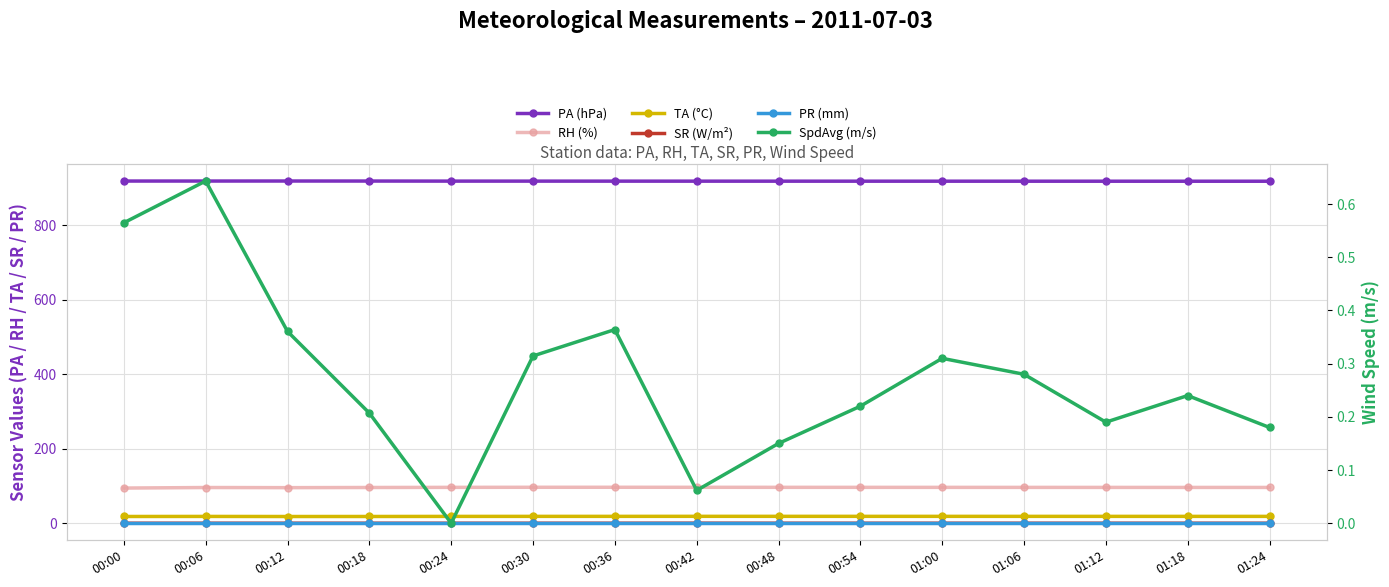

Reading left to right, transcribe all the data shown in this chart.

PA (hPa): 918.2	918.3	918.3	918.2	918.1	918.0	918.0	917.9	917.9	917.9	917.9	917.8	917.8	917.8	917.7
RH (%): 94.3	95.8	95.5	95.9	96.2	96.4	96.5	96.4	96.3	96.2	96.2	96.2	96.1	96.0	96.0
TA (°C): 18.1	18.2	18.0	18.1	18.3	18.4	18.4	18.5	18.5	18.4	18.4	18.4	18.4	18.4	18.4
SR (W/m²): 0.0	0.0	0.0	0.0	0.0	0.0	0.0	0.1	0.0	0.0	0.0	0.0	0.0	0.0	0.0
PR (mm): 0.0	0.0	0.0	0.0	0.0	0.0	0.0	0.0	0.0	0.0	0.0	0.0	0.0	0.0	0.0
SpdAvg (m/s): 0.6	0.6	0.4	0.2	0.0	0.3	0.4	0.1	0.1	0.2	0.3	0.3	0.2	0.2	0.2